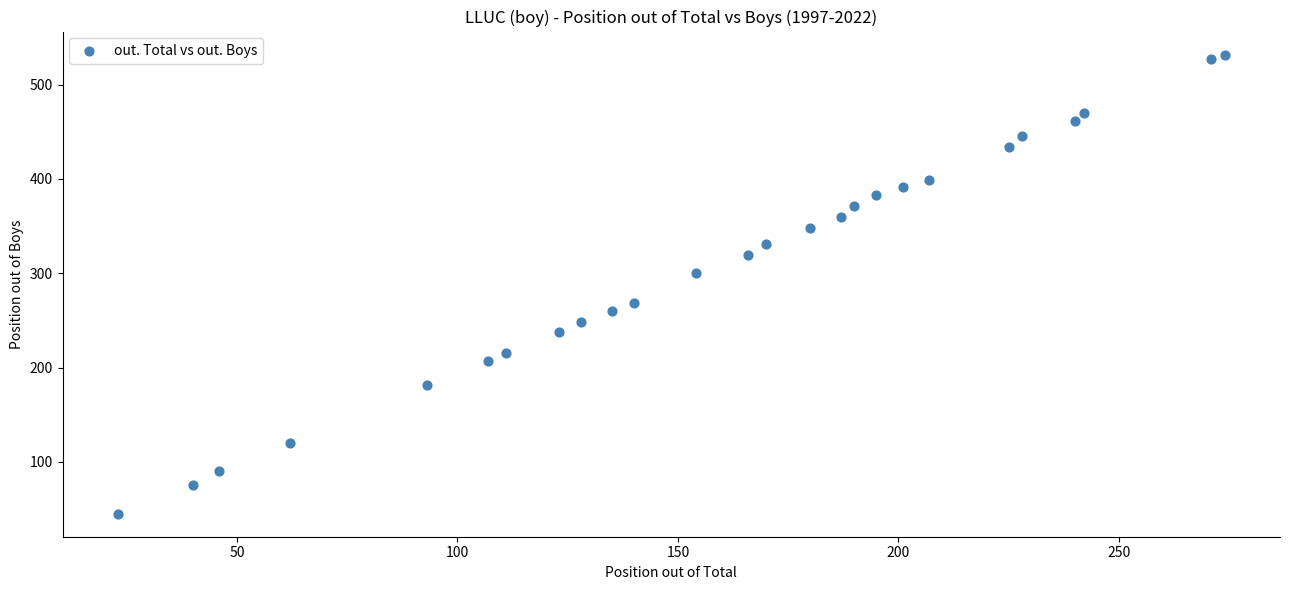

What is the range of Y values (max minus min)?

487